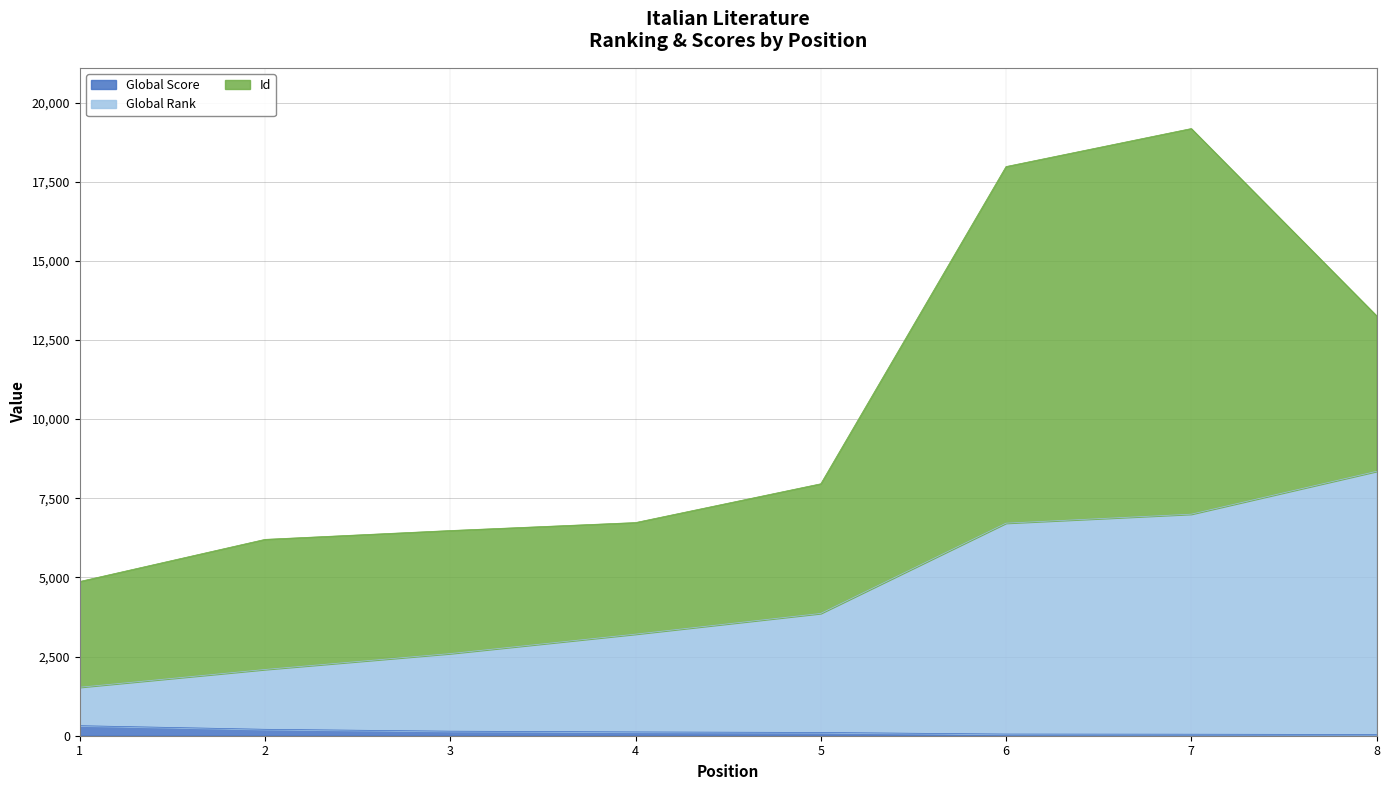

Does the chart have visible grid lines?

Yes